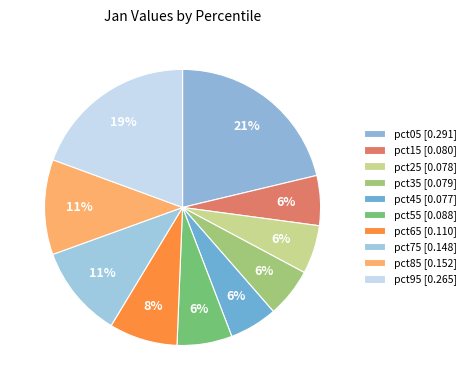

What is the largest slice in the pie chart?

pct05